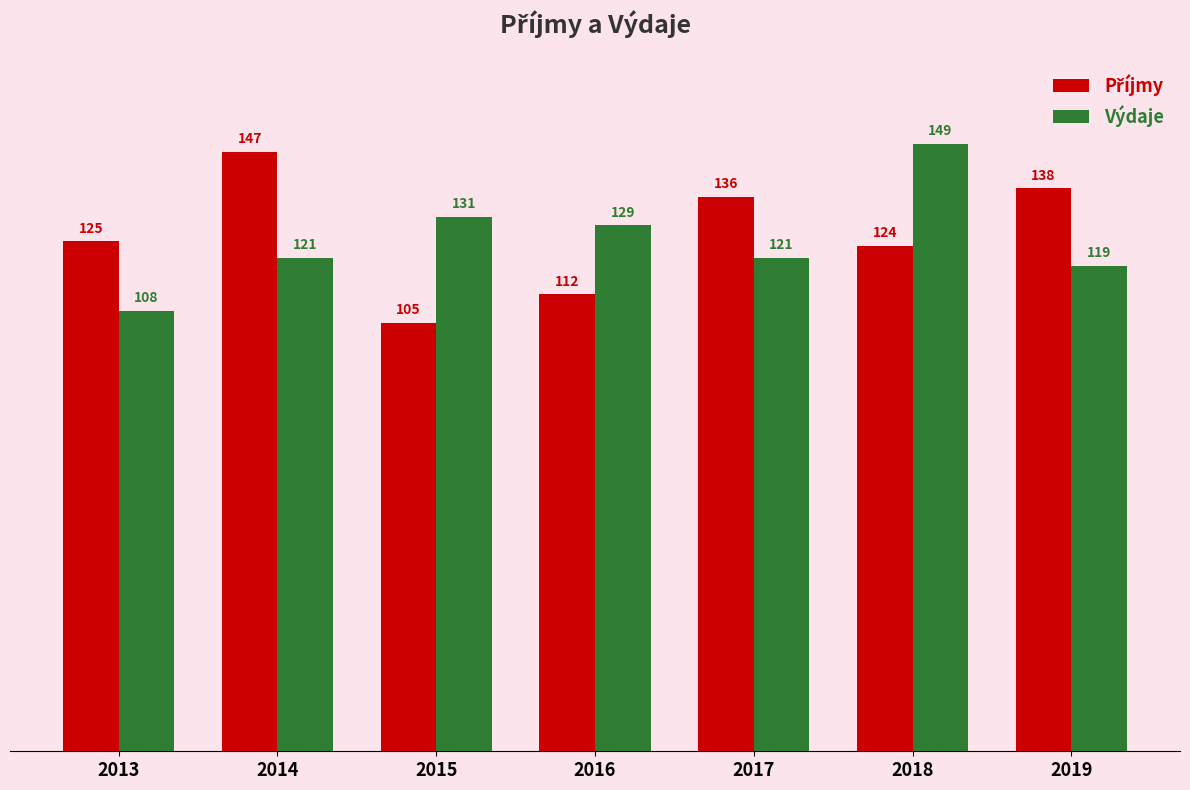

How many bars are there in total?

14